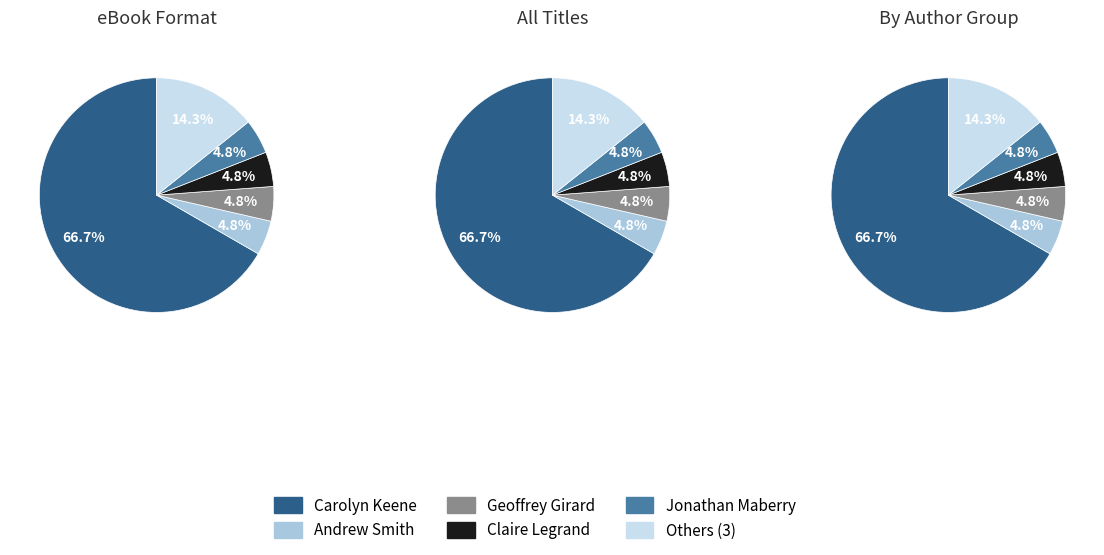

Which category has the biggest portion of the pie?

Carolyn Keene